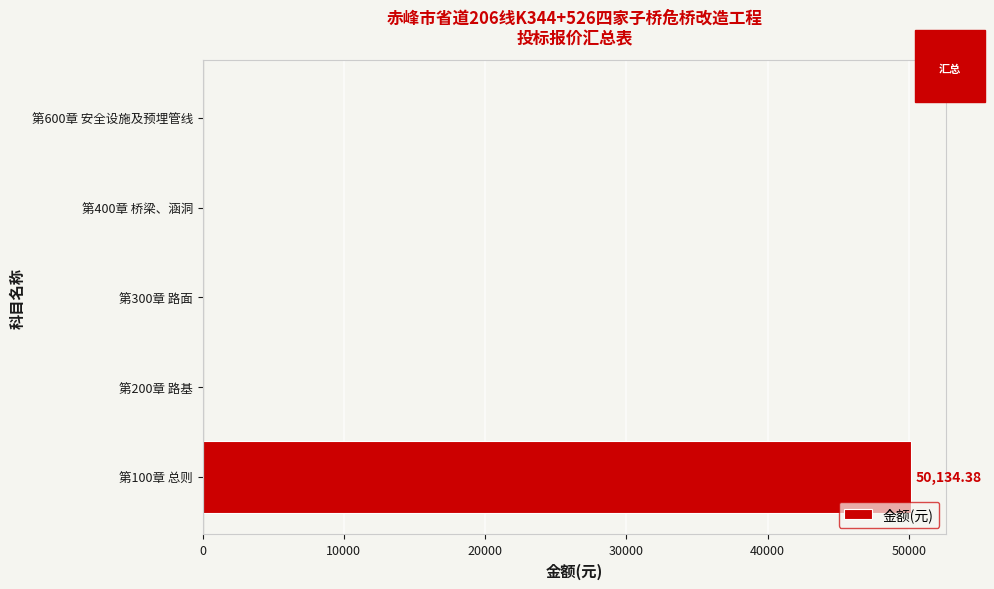

How many series are shown in this chart?

1